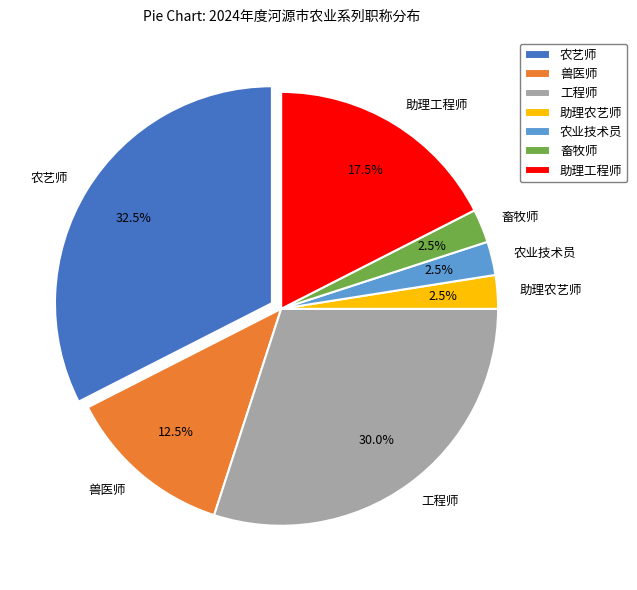

Is the sum of 农业技术员 and 兽医师 greater than half?

No